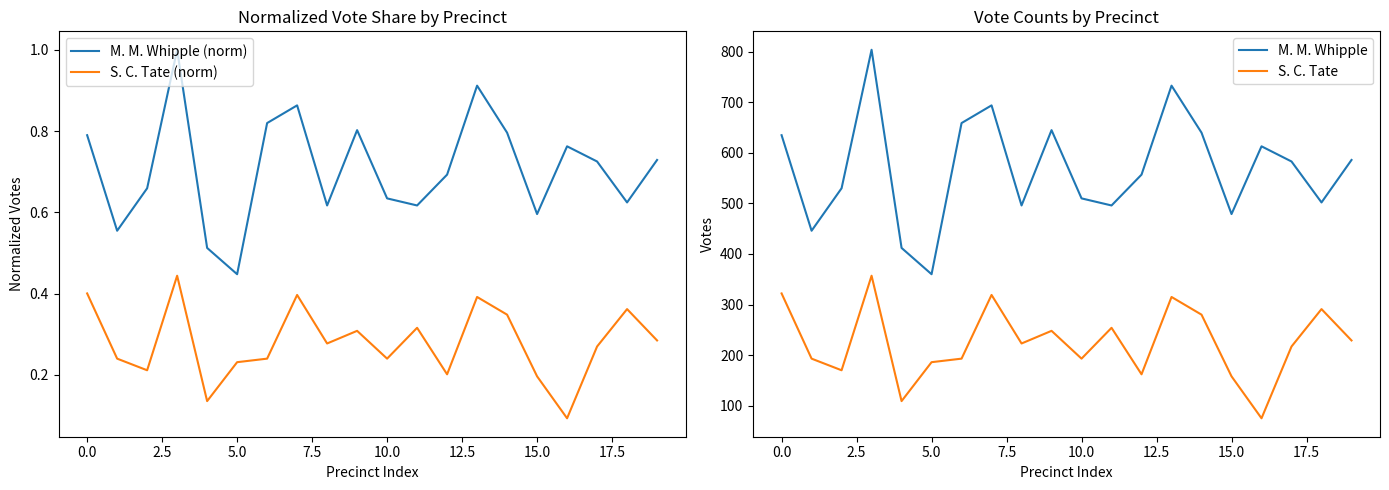

True or false: S. C. Tate and M. M. Whipple intersect in this chart.

False